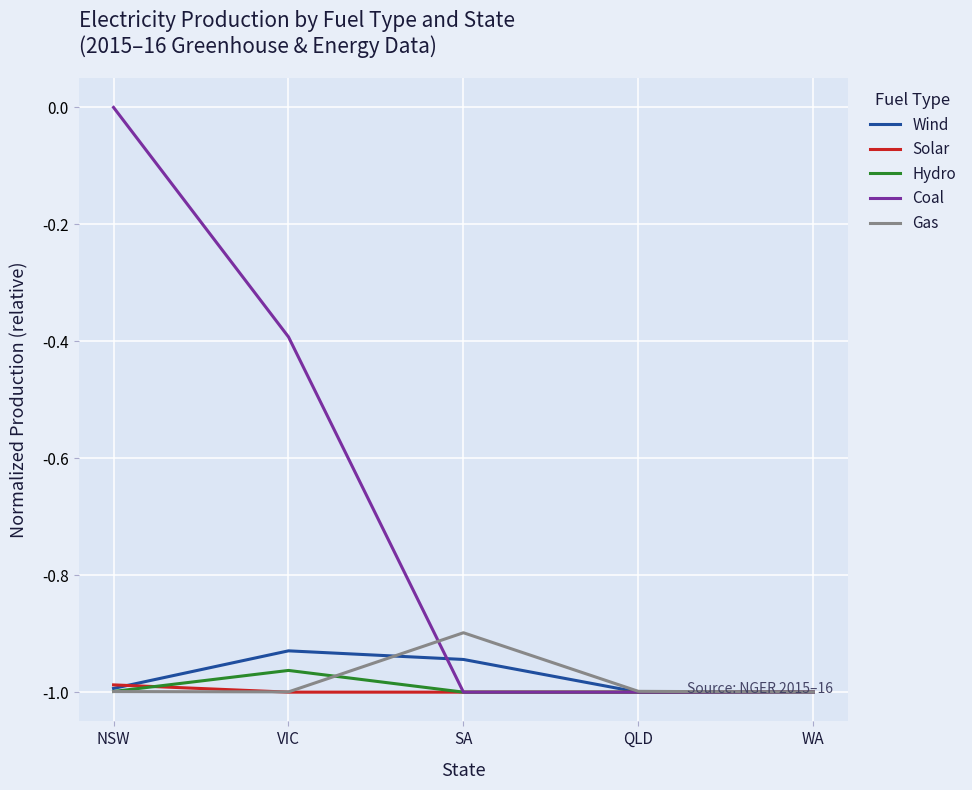

Between VIC and SA, which series saw the biggest shift?

Coal